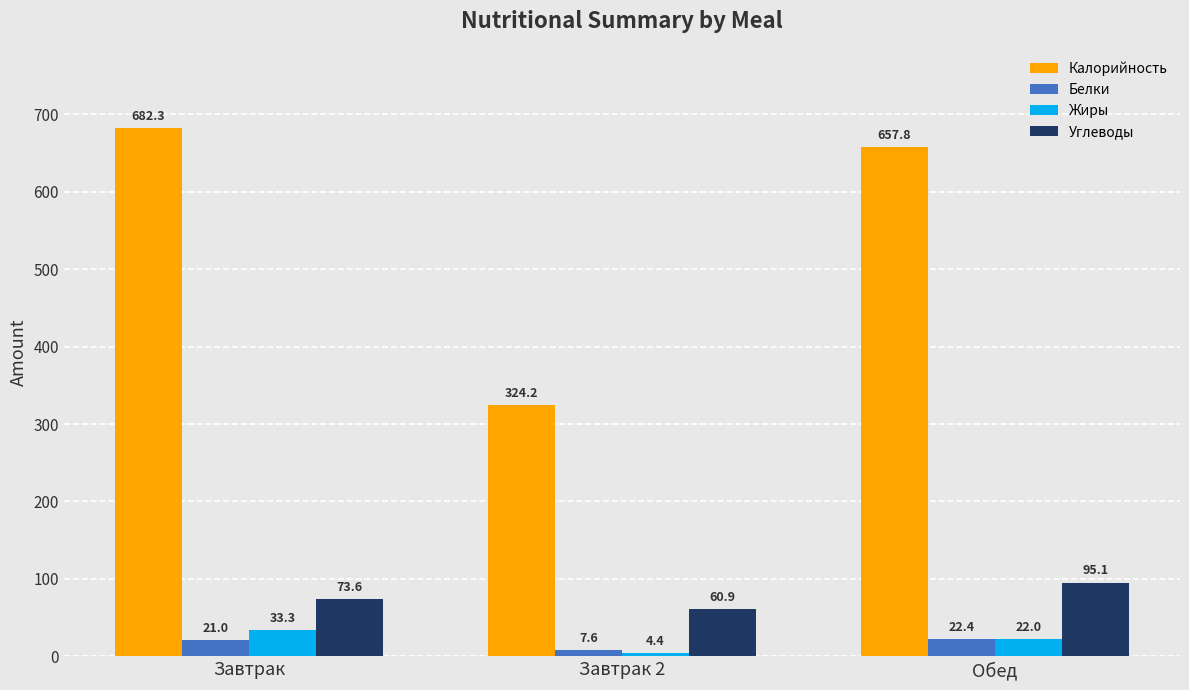

What is the label of the 2nd bar from the left?

Завтрак 2